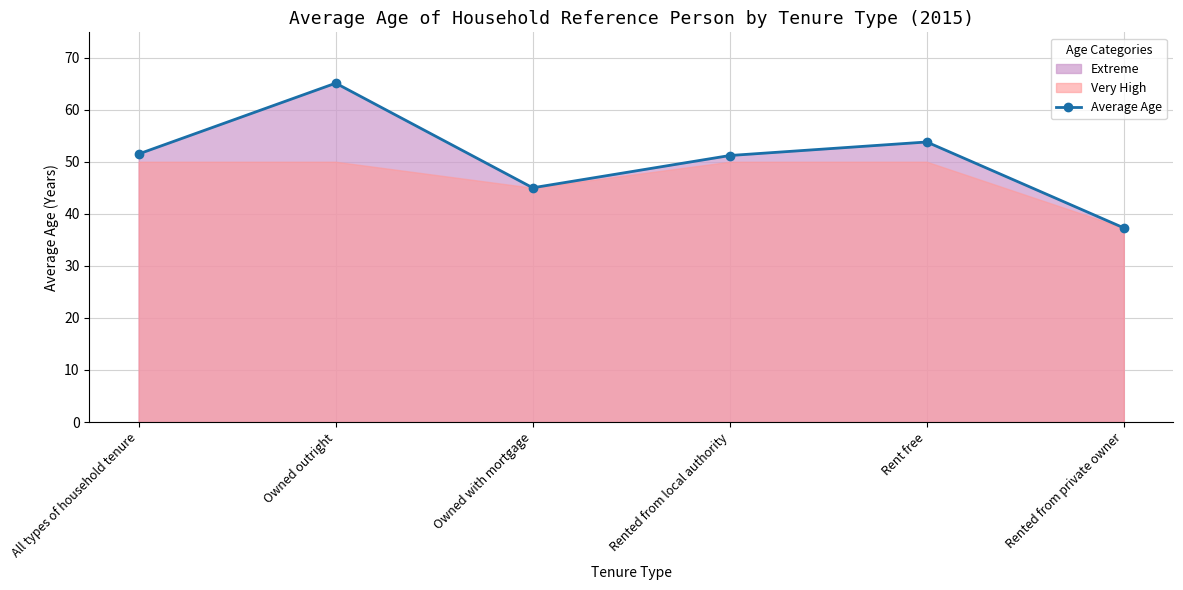

Which has a higher value, Rented from private owner or All types of household tenure?

All types of household tenure